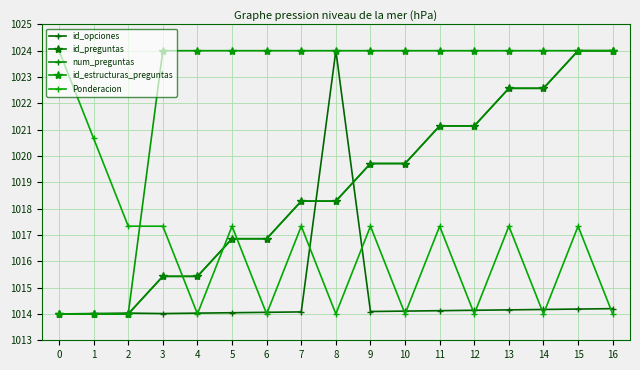

The value of num_preguntas at 4 is 1015.4. True or false?

True